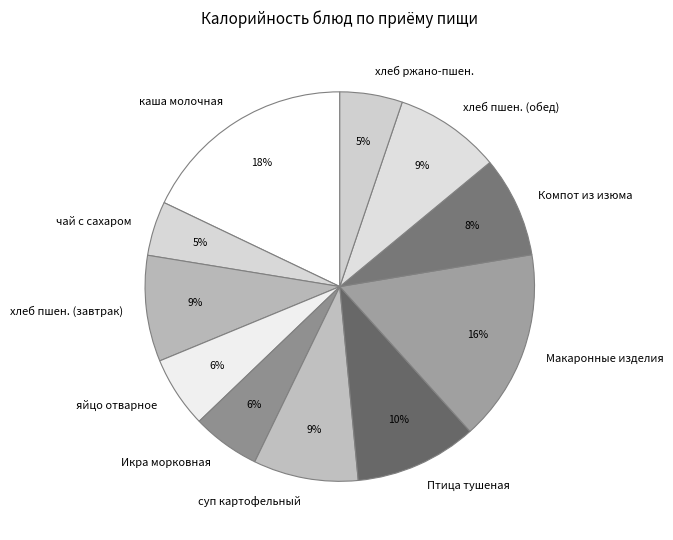

Does any single category account for the majority?

No